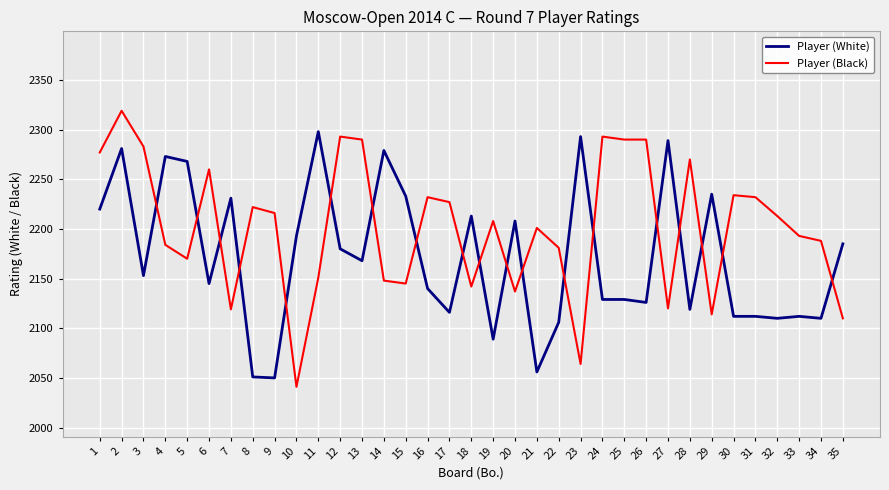

Where does the Player (White) series first go above 2153?

1